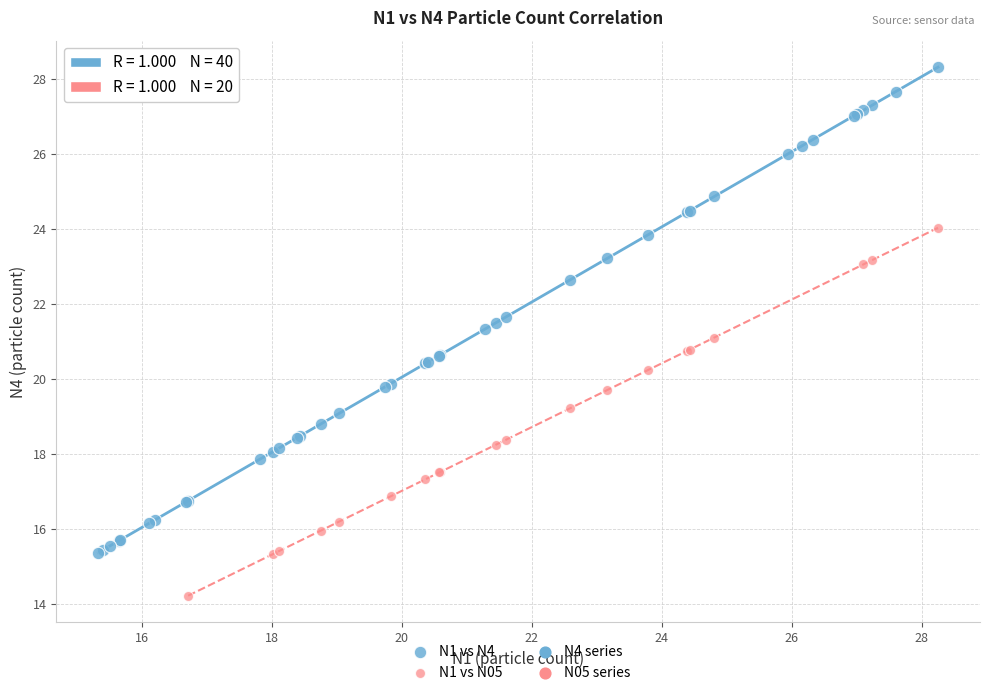

Which series contains the highest Y value?

N1 vs N4